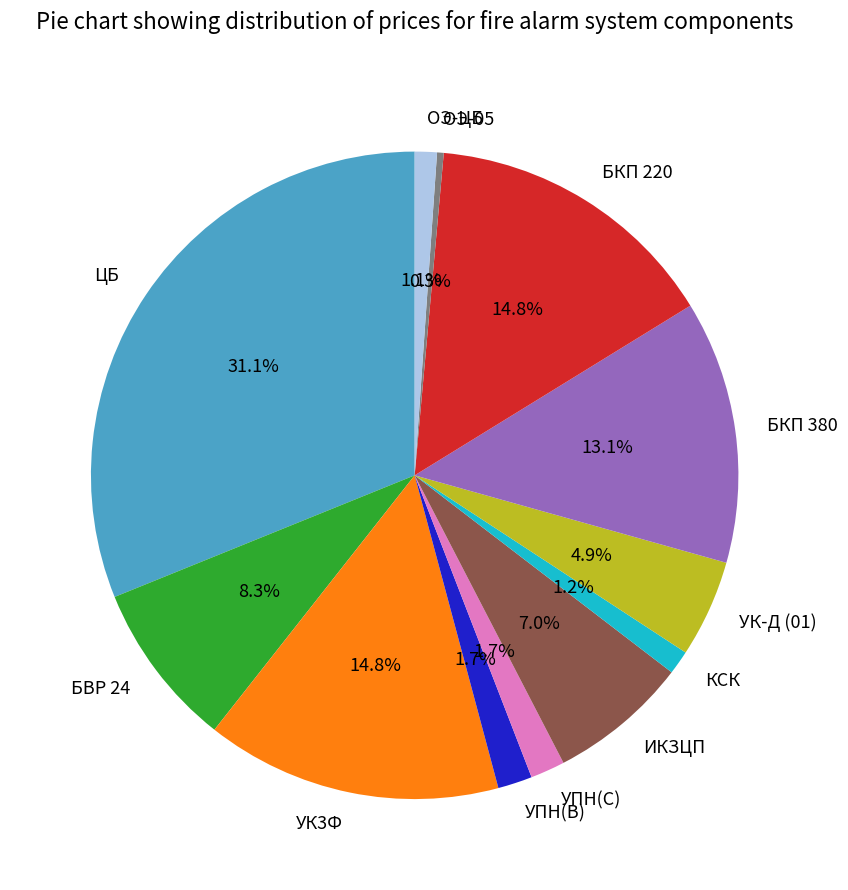

What is the largest slice in the pie chart?

ЦБ